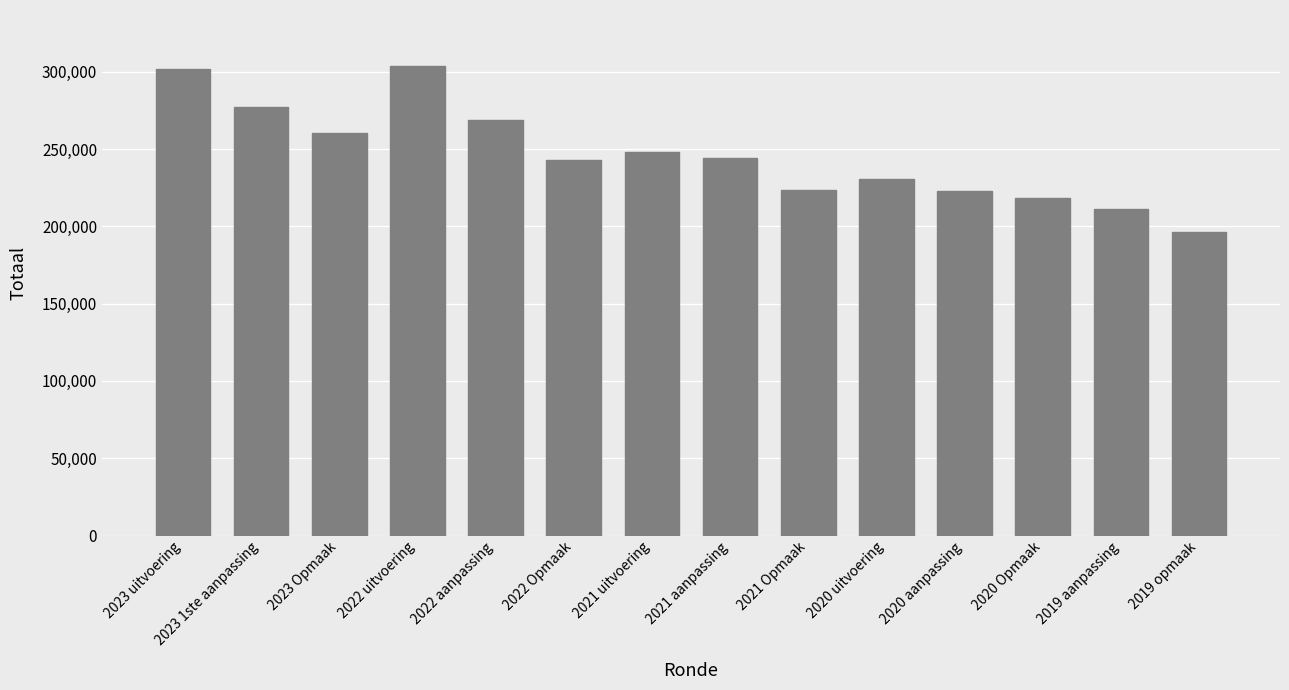

How many bars are there in total?

14